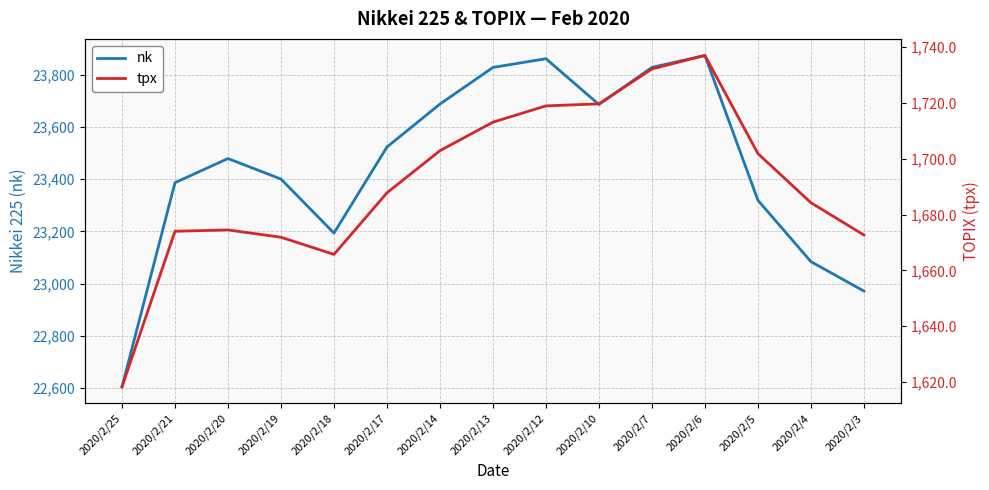

List the series in order of their peak value, lowest first.

tpx, nk